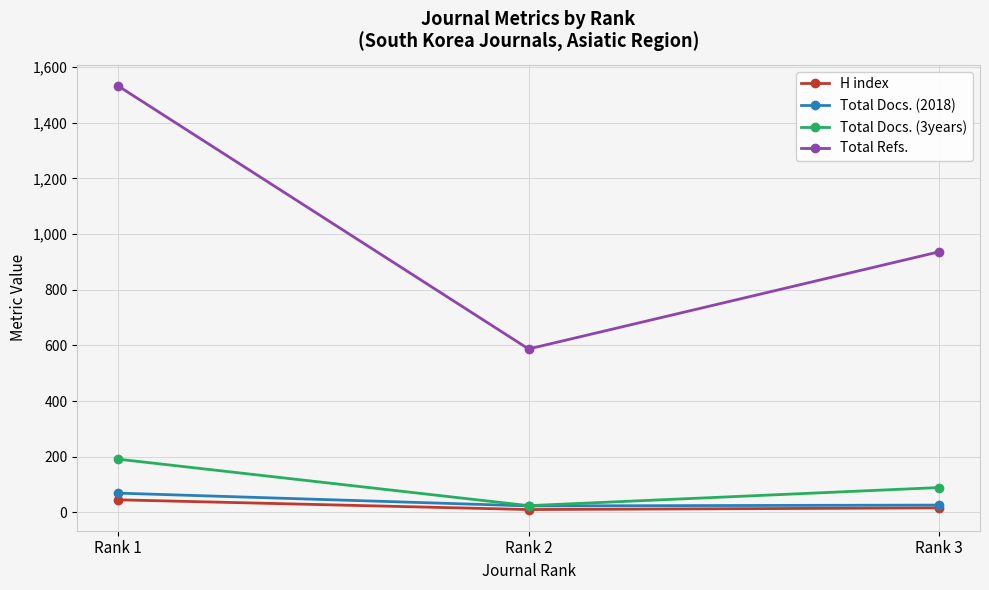

The value of Total Refs. at Rank 1 is 1532. True or false?

True